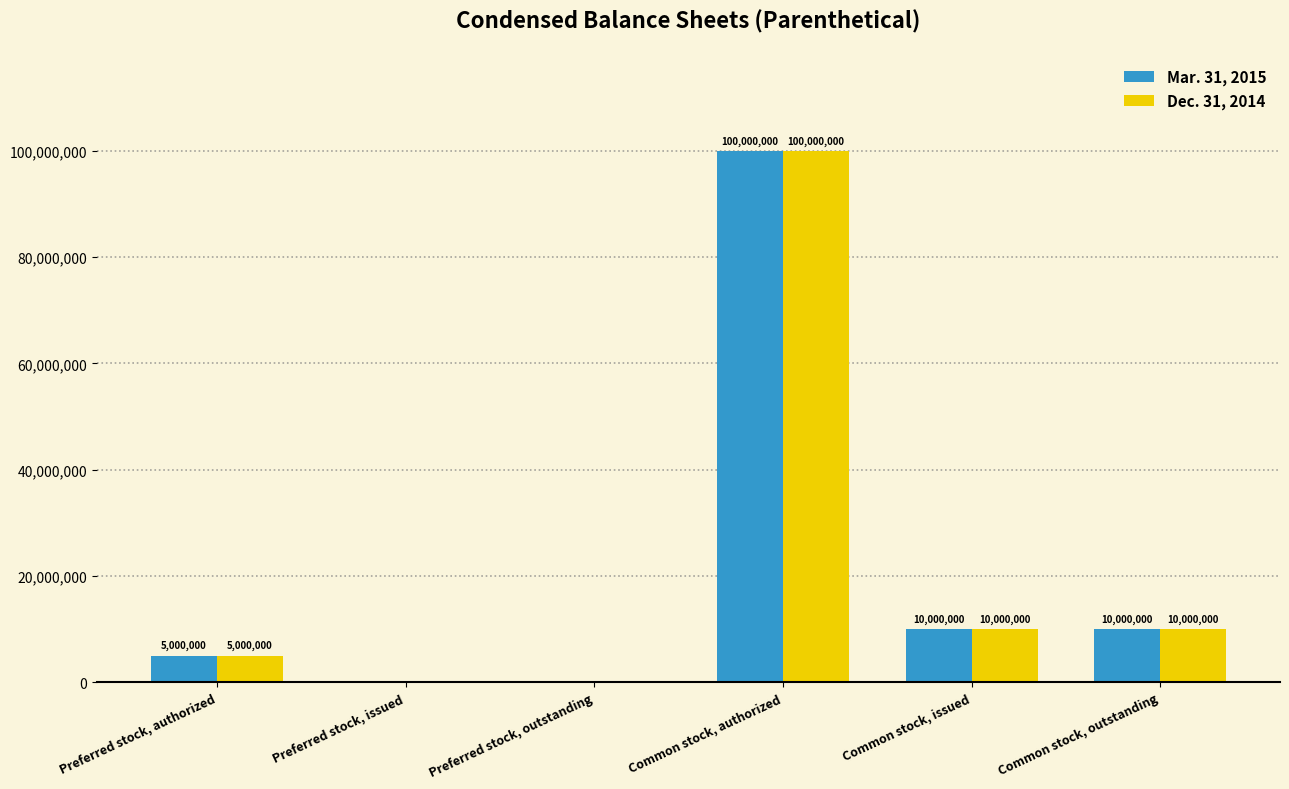

Is it true that Dec. 31, 2014 equals 0 at Preferred stock, issued?

True